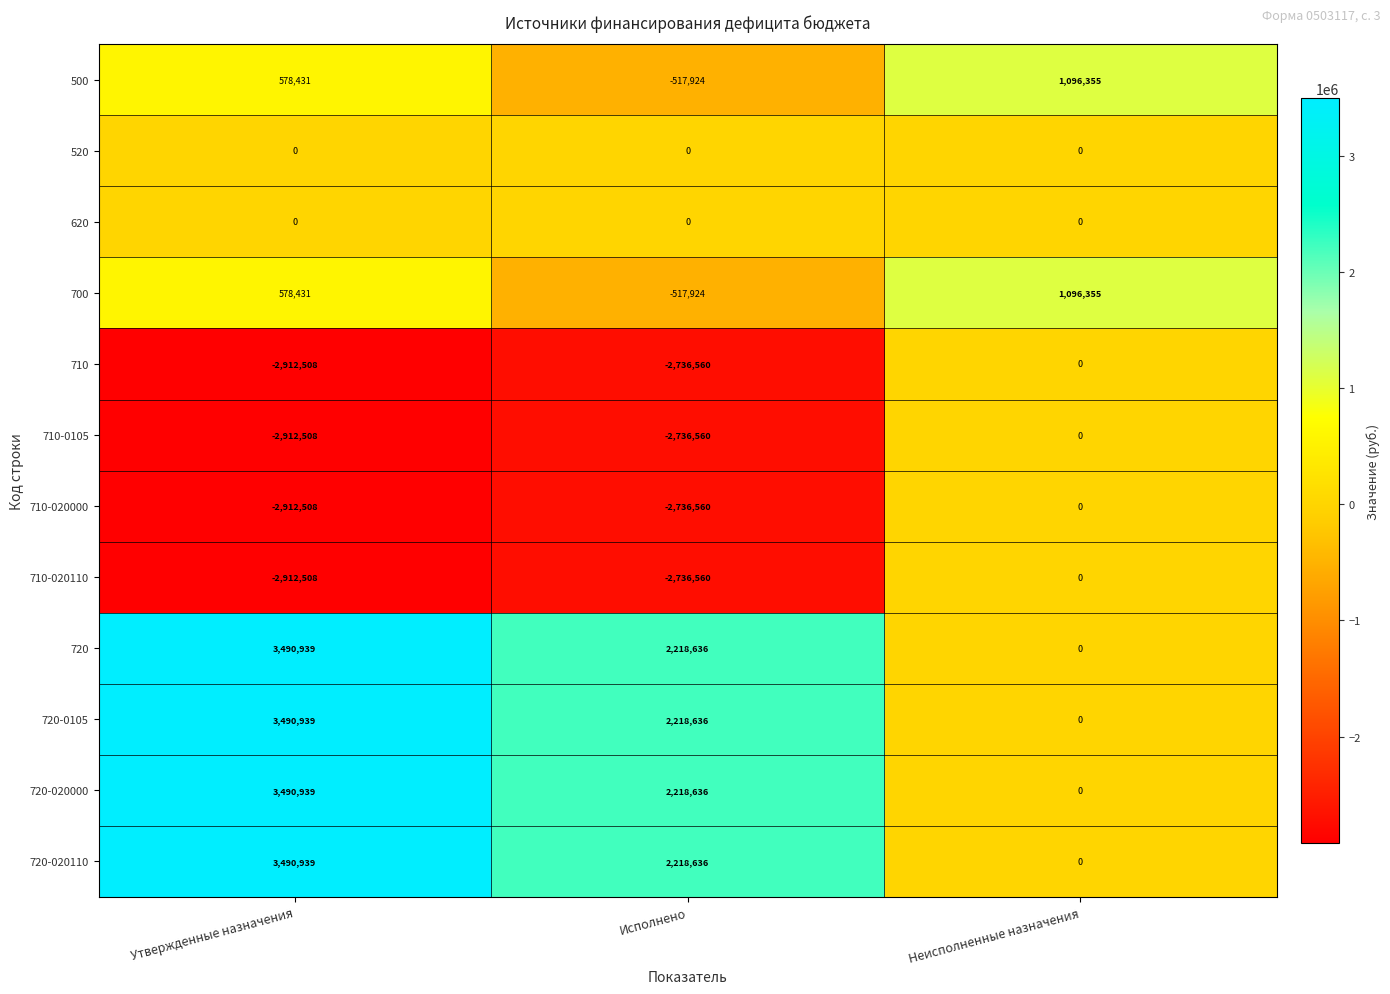

Is it true that 700 equals -932162 at Исполнено?

False